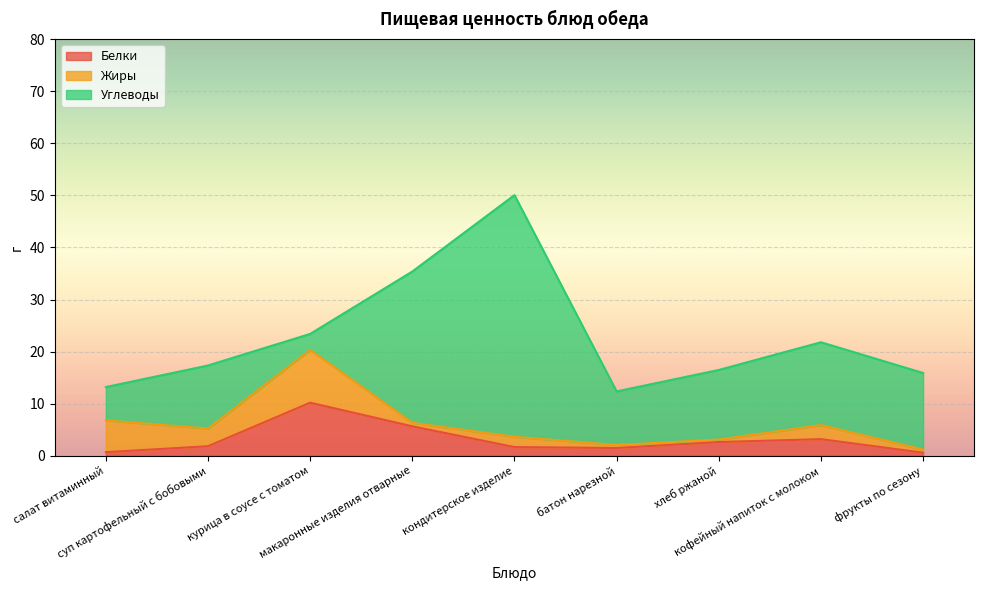

What is the label of the 4th point from the left?

макаронные изделия отварные